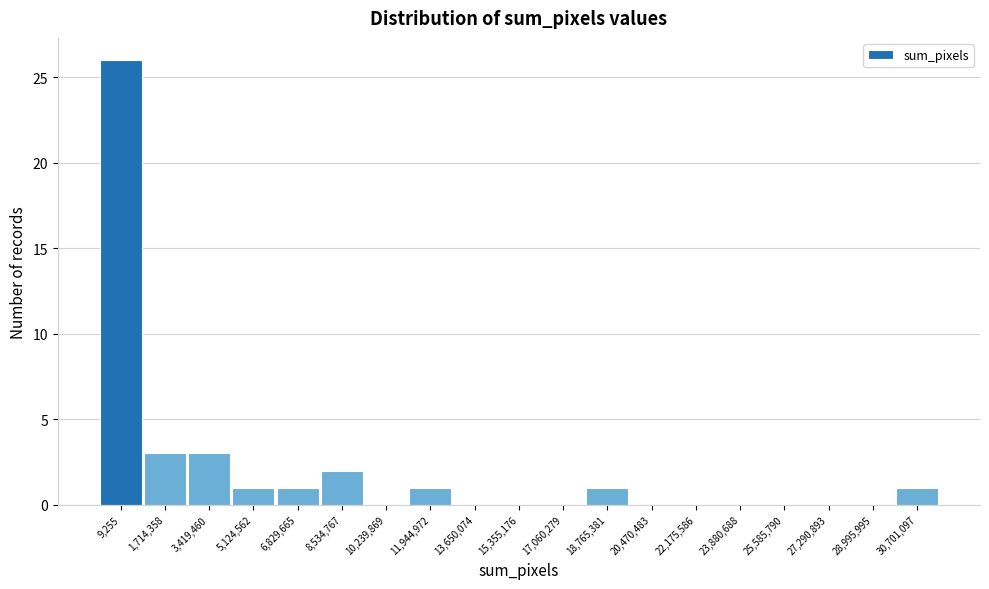

Reading left to right, extract all data points from this chart.

9,255=26	1,714,358=3	3,419,460=3	5,124,562=1	6,829,665=1	8,534,767=2	10,239,869=0	11,944,972=1	13,650,074=0	15,355,176=0	17,060,279=0	18,765,381=1	20,470,483=0	22,175,586=0	23,880,688=0	25,585,790=0	27,290,893=0	28,995,995=0	30,701,097=1